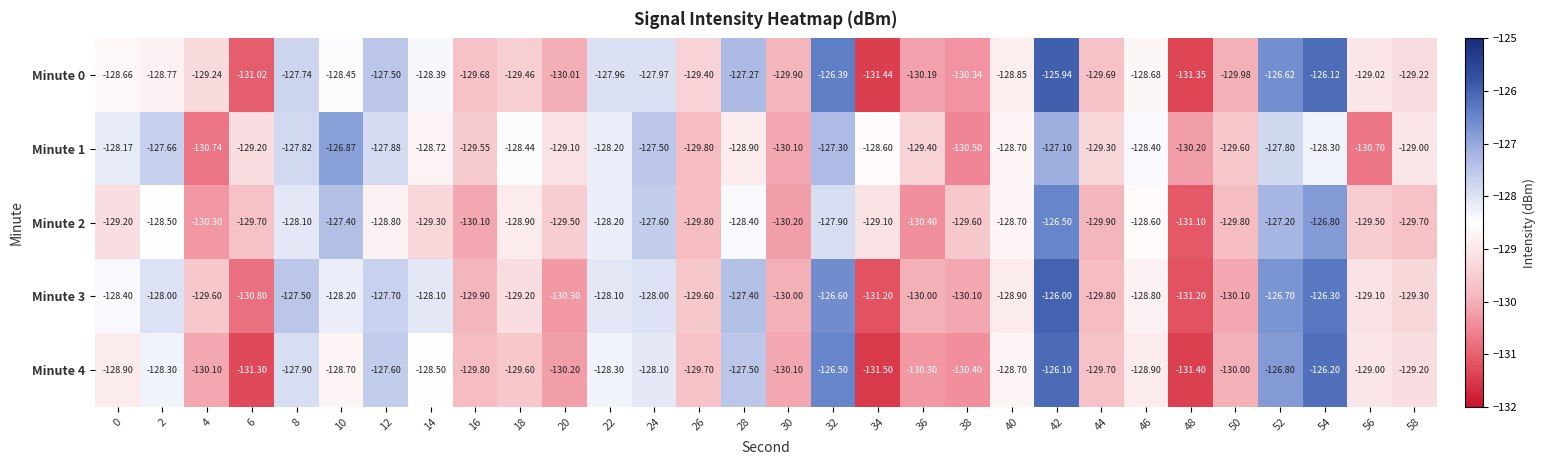

What is the total value across all series at 40?

-643.8